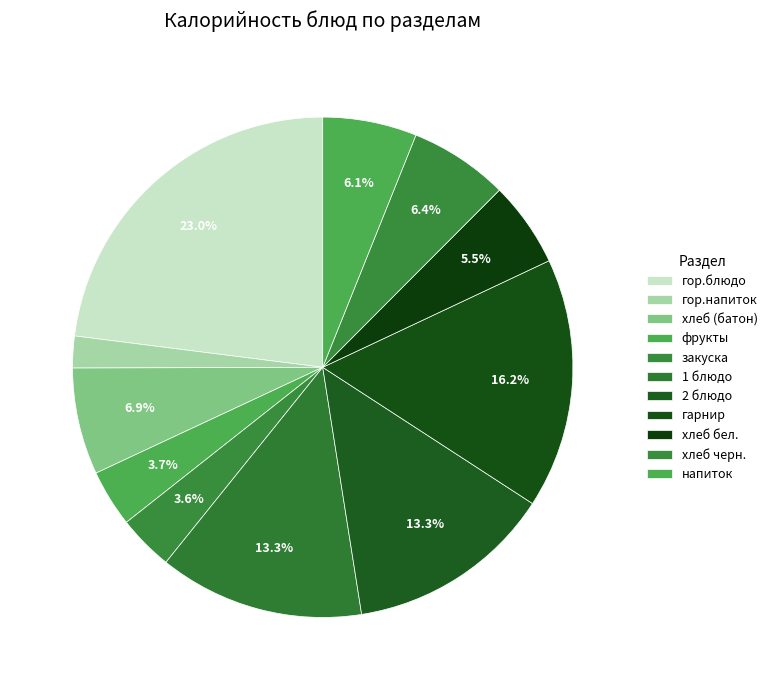

How many slices are in this pie chart?

11